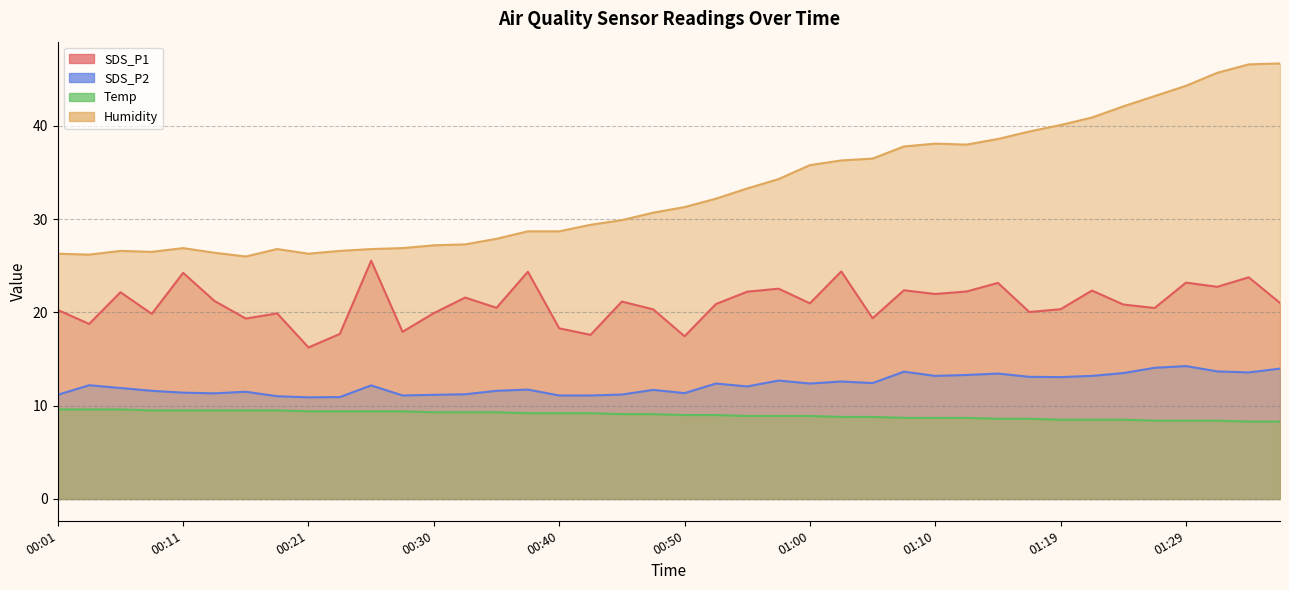

The value of Temp at 01:14 is 8.6. True or false?

True